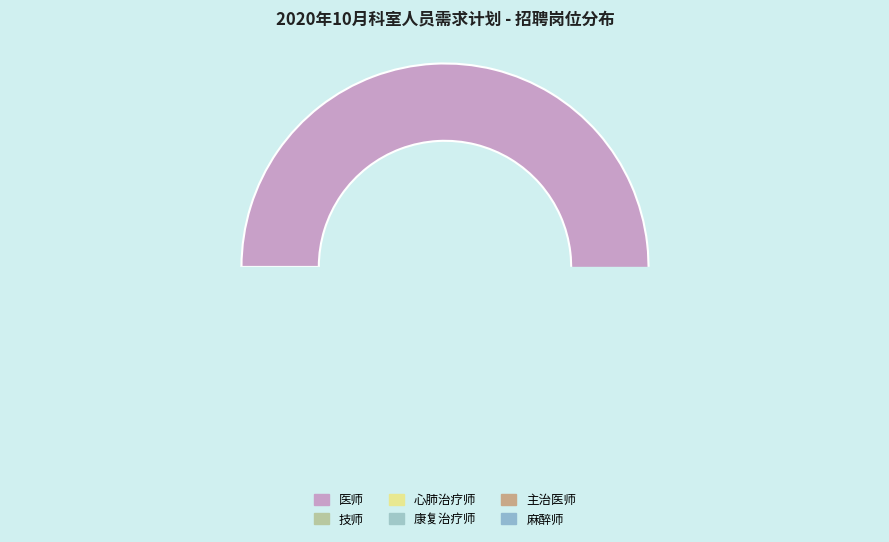

To the nearest percent, what is the difference between the largest and smallest slice percentages?

76%